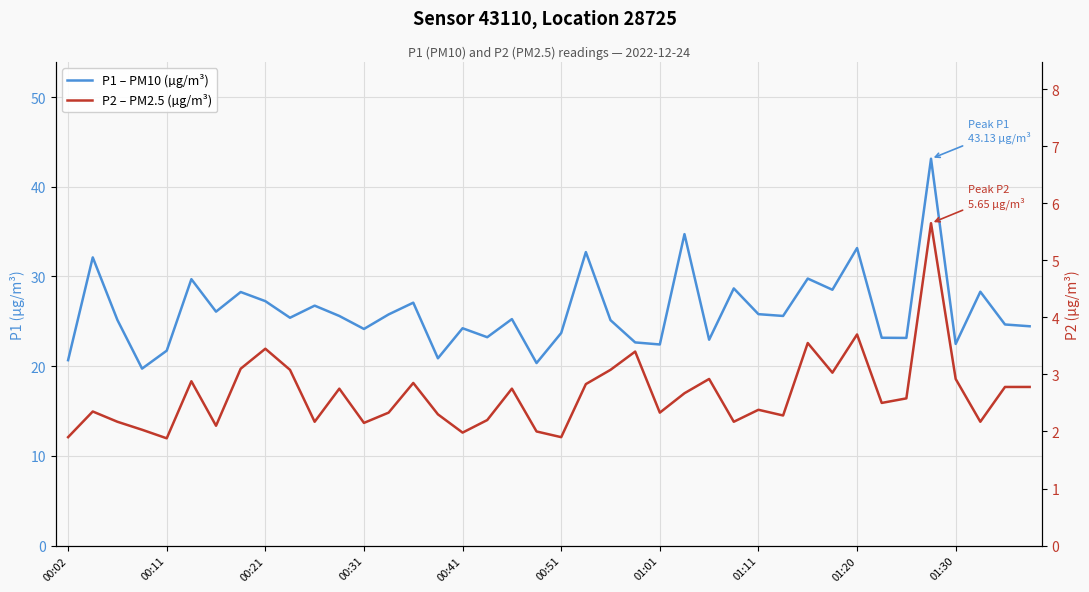

What are all the series names shown in the legend?

P1 – PM10 (µg/m³), P2 – PM2.5 (µg/m³)